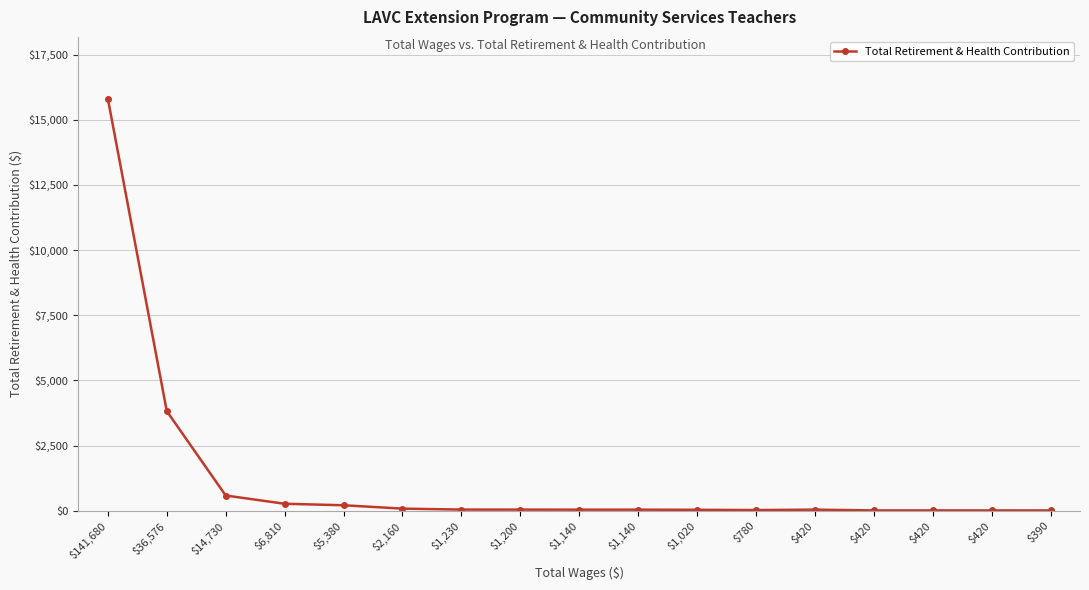

Rank the categories by value from lowest to highest.

$390, $420, $420, $420, $780, $1,020, $1,140, $1,140, $420, $1,200, $1,230, $2,160, $5,380, $6,810, $14,730, $36,576, $141,680